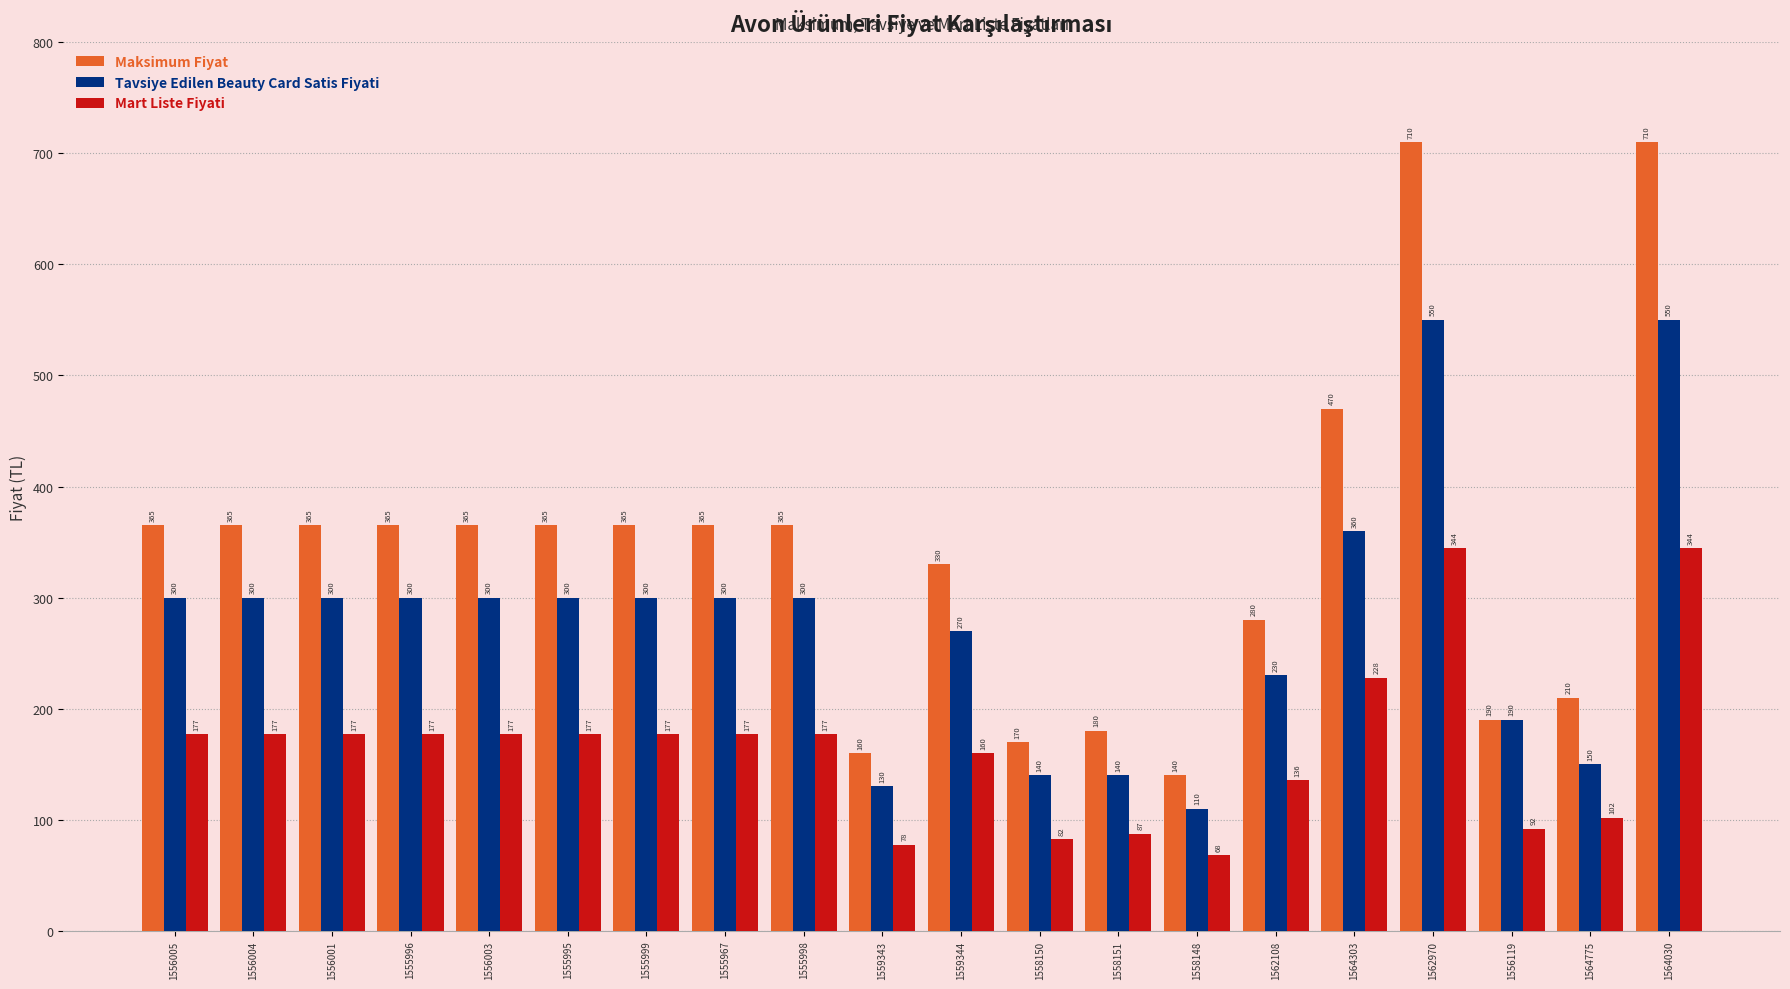

Which series has the largest total across all categories?

Maksimum Fiyat